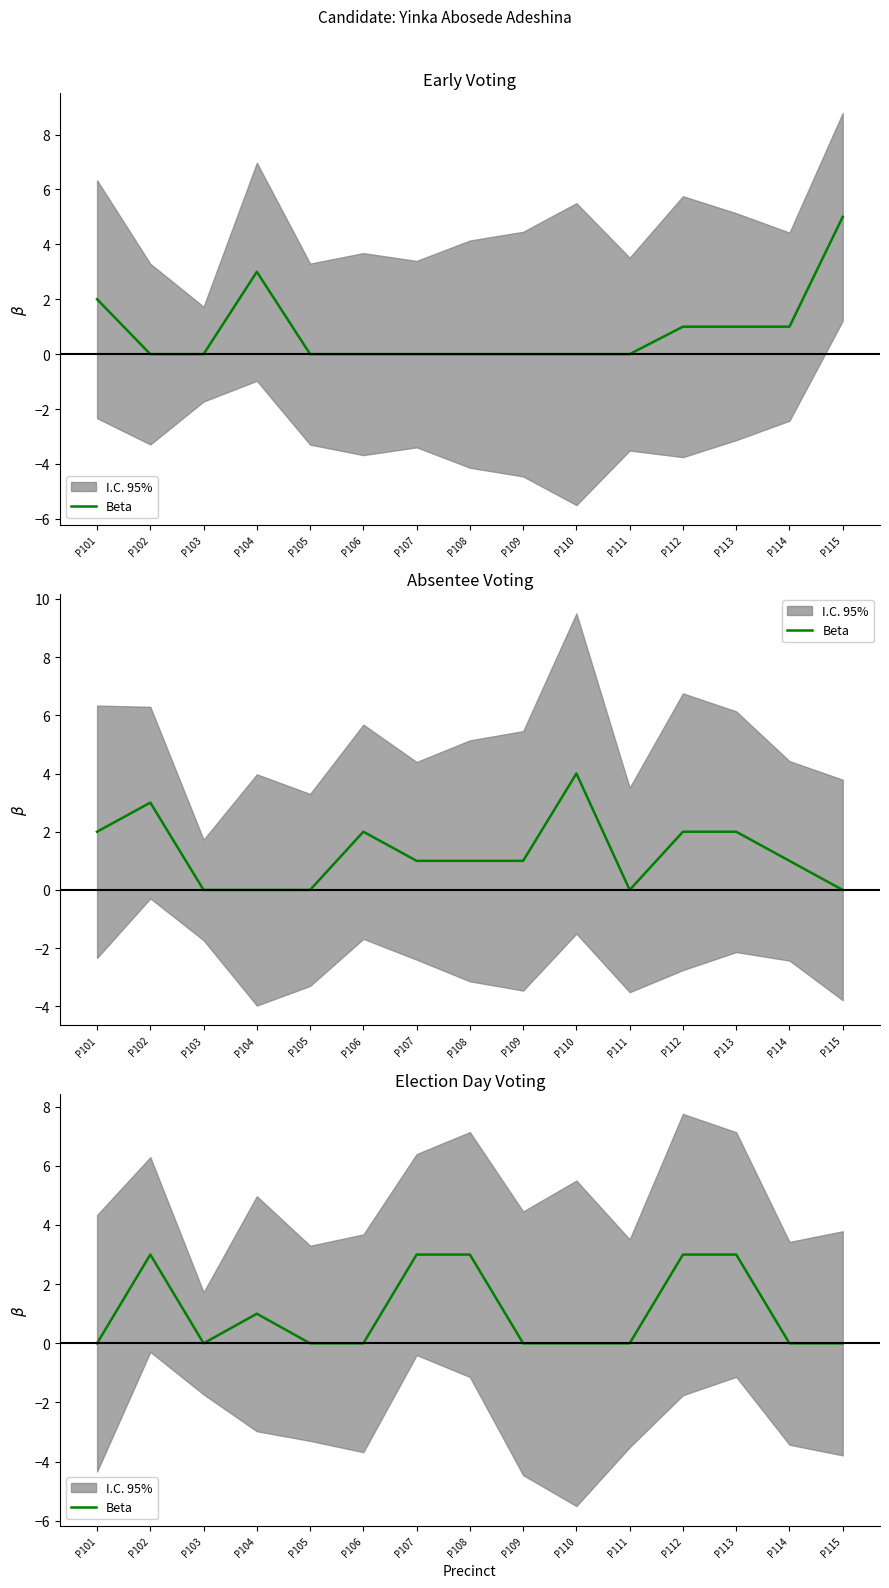

Between P101 and P105, which is larger?

P101